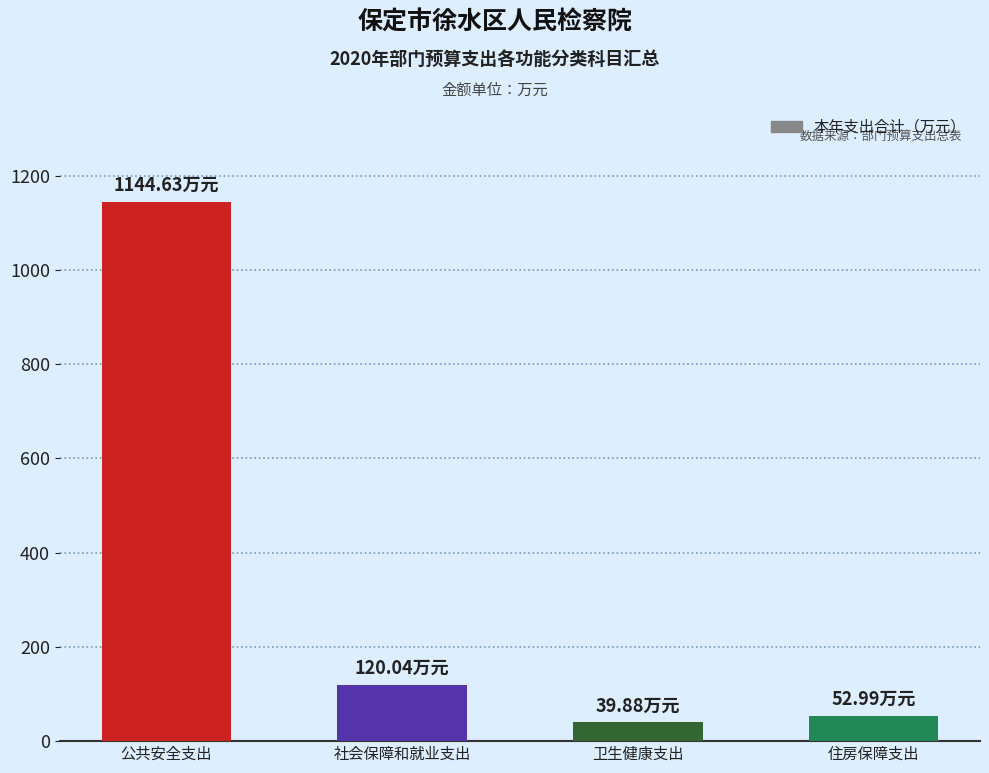

The value at 公共安全支出 is 1144.6. True or false?

True